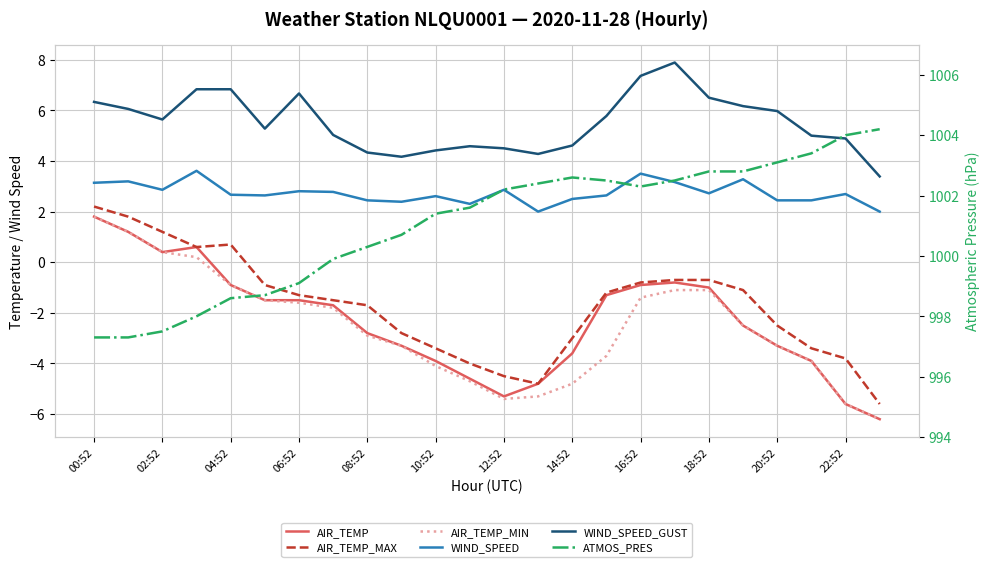

Which series has the largest total across all categories?

ATMOS_PRES